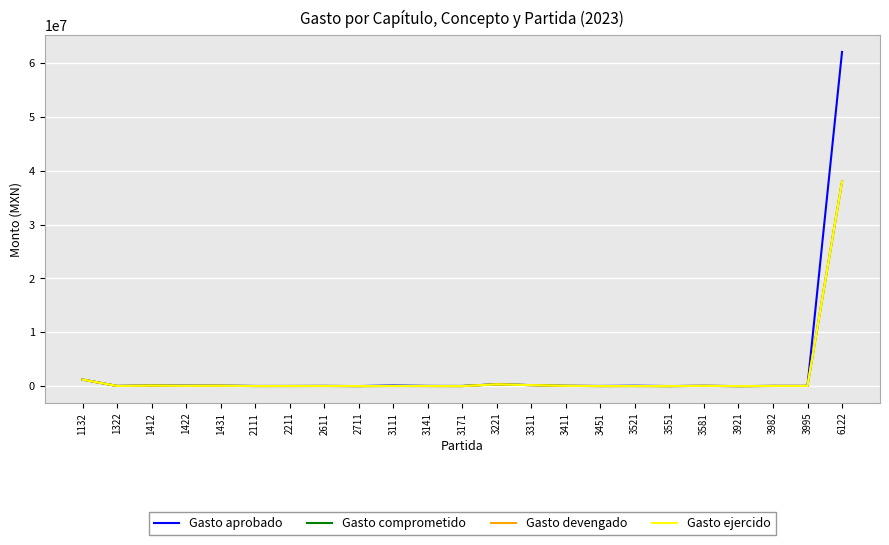

True or false: Gasto comprometido and Gasto ejercido cross at least once.

False